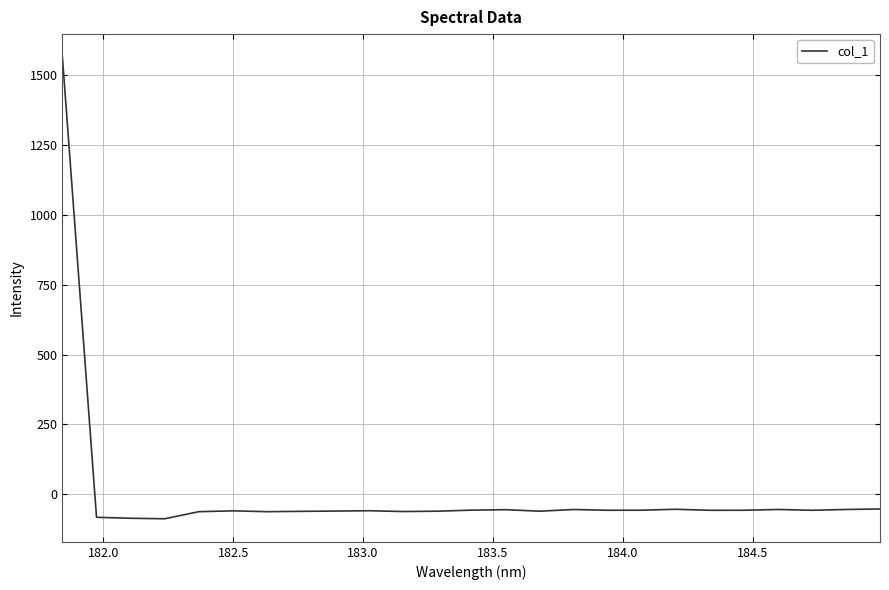

What is the maximum value shown in the chart?

1565.3